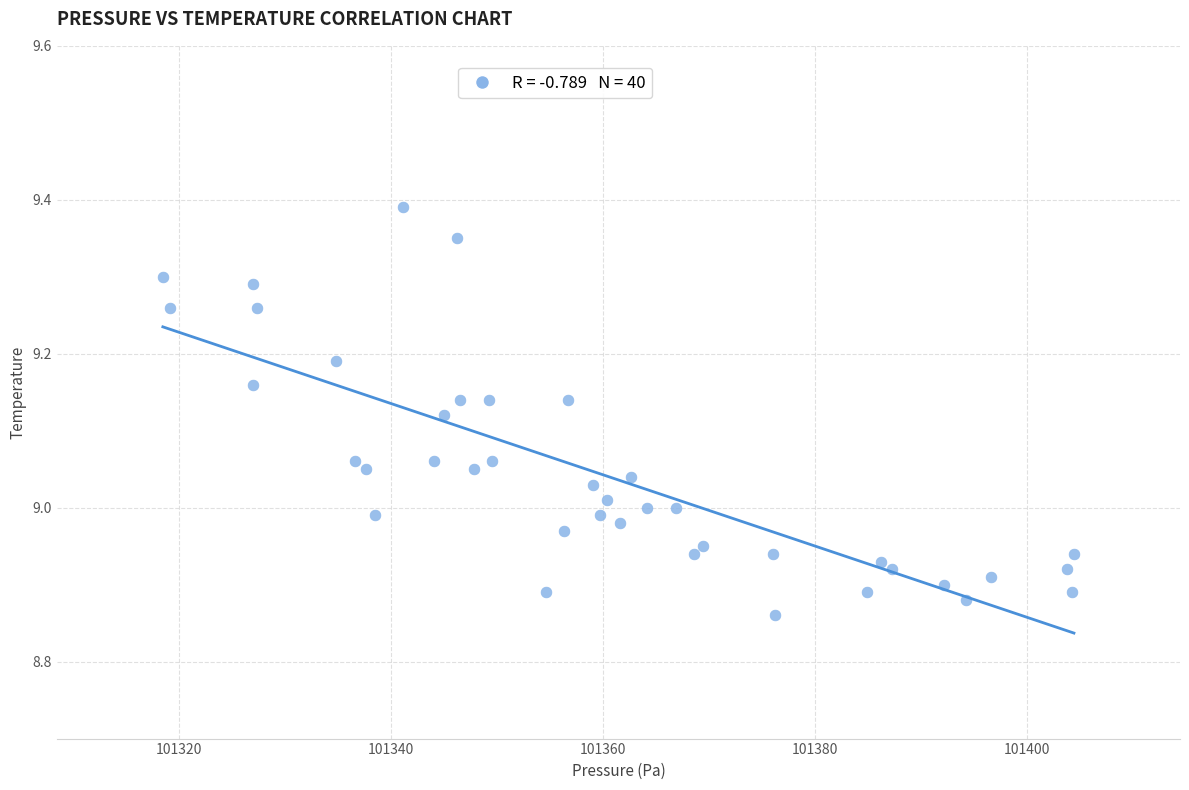

What is the range of X values (max minus min)?

85.9